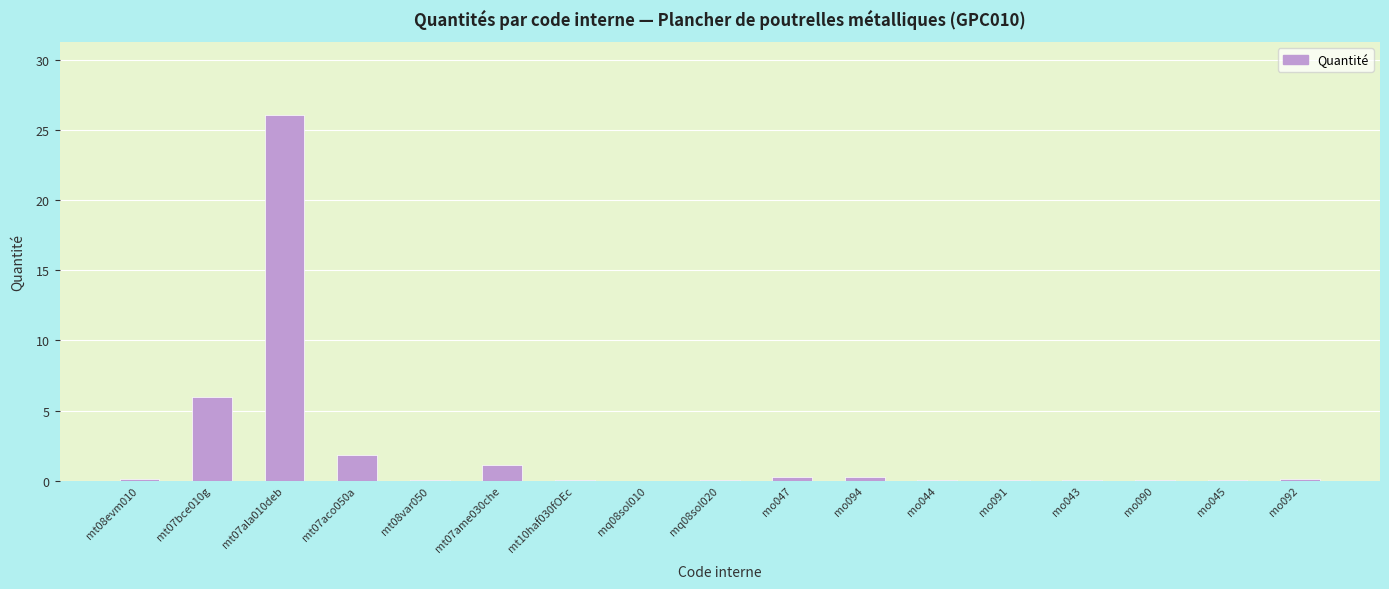

The chart shows a value of 0.1 at mt08evm010. True or false?

True